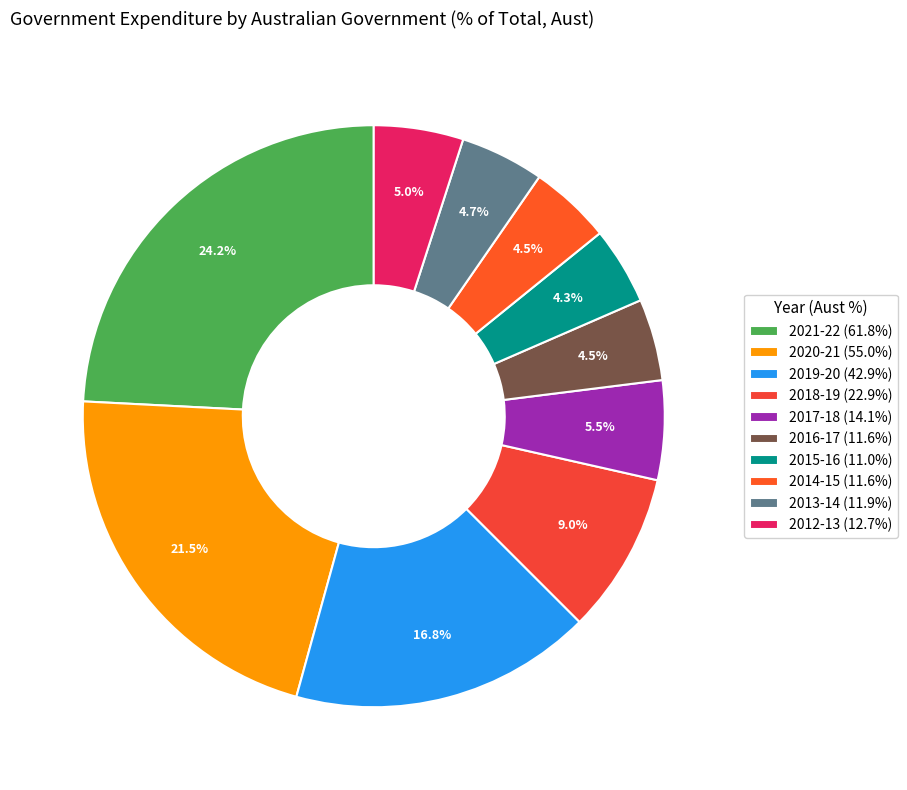

Does 2018-19 represent more than half of the total?

No